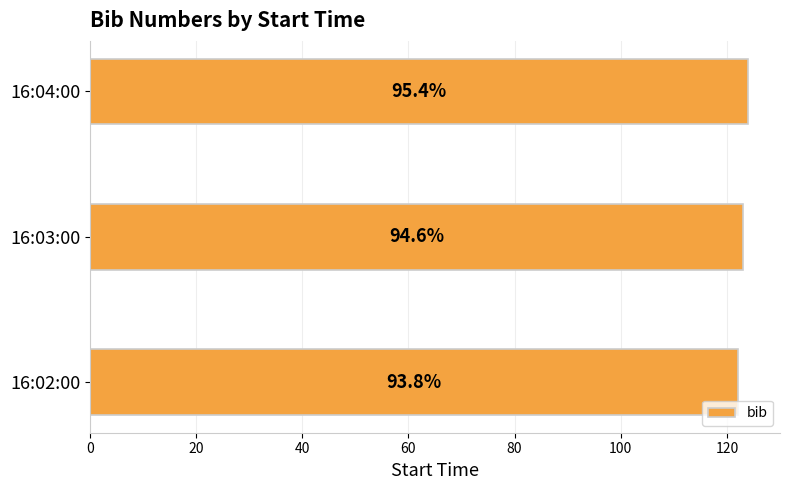

How many bars are there in total?

3